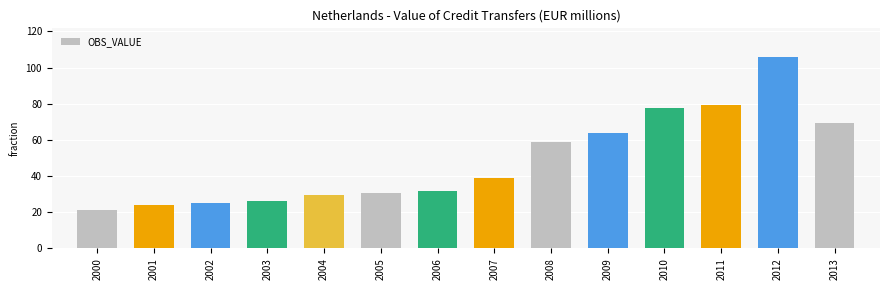

What is the value of the 9th bar from the left?

58.9